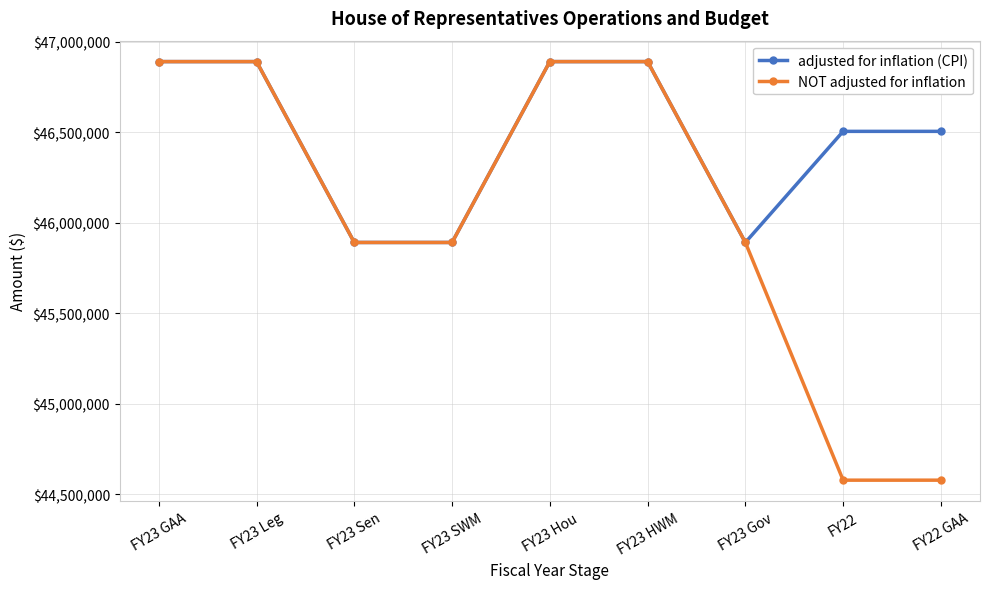

The NOT adjusted for inflation series shows 64994941 at FY23 SWM. True or false?

False